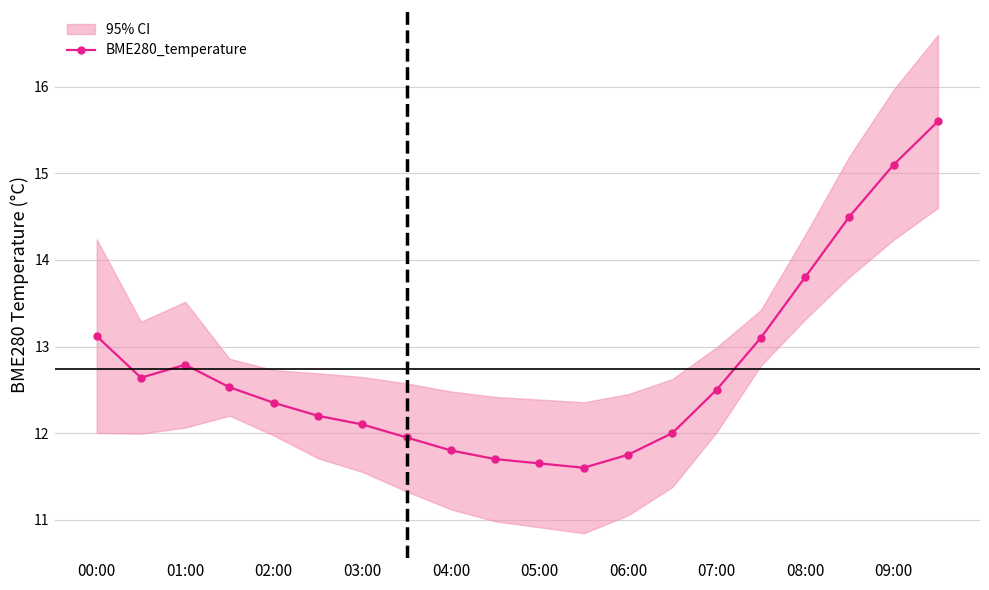

How many lines are shown in the chart?

1